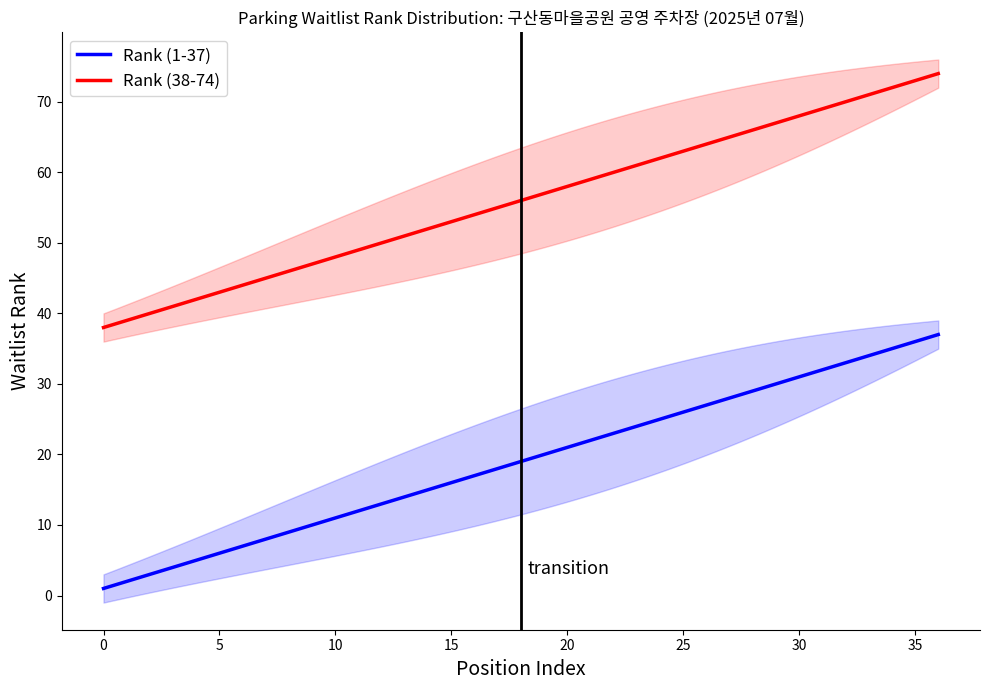

How many values in the Rank (1-37) series exceed 19?

18